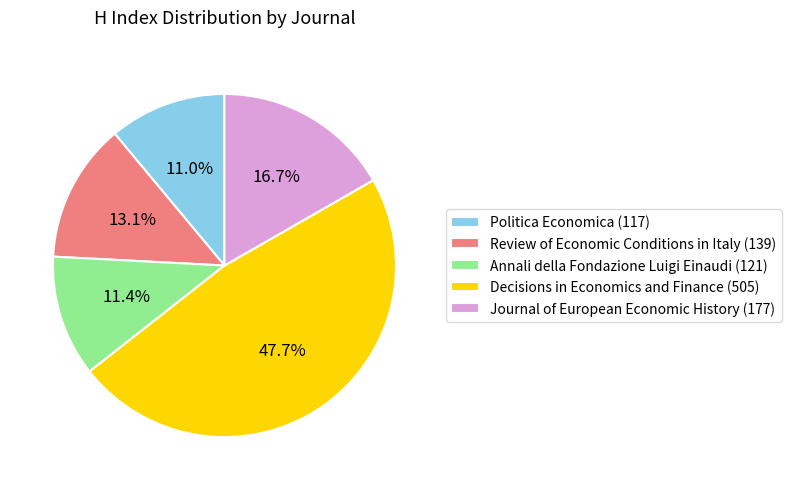

What percentage is NOT represented by Journal of European Economic History (177)?

83.3%